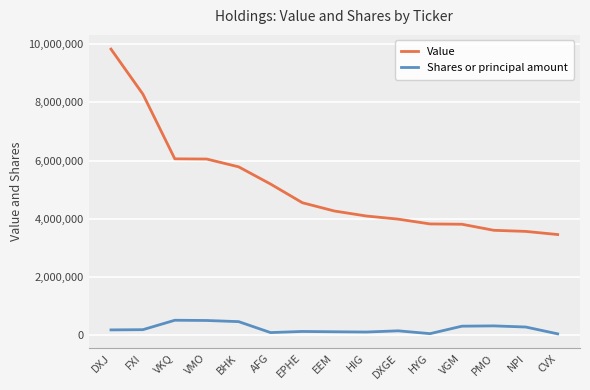

What is the total value across all series at EEM?

4370600